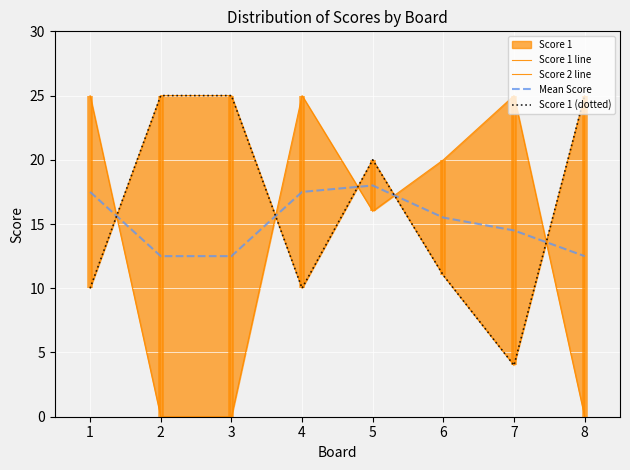

The value of Mean Score at 3 is 12.5. True or false?

True